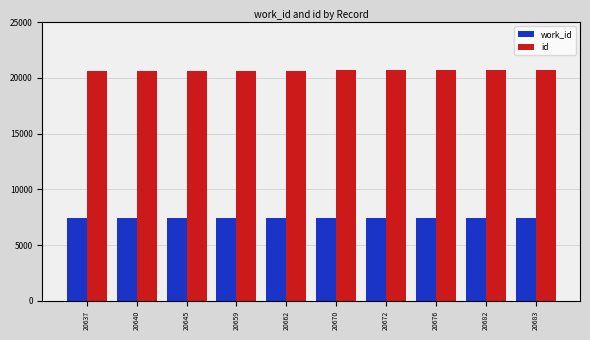

At how many categories does at least one series exceed 14967?

10